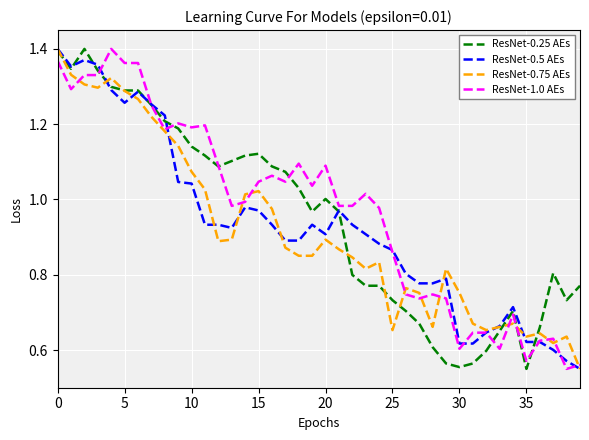

How many lines are shown in the chart?

4